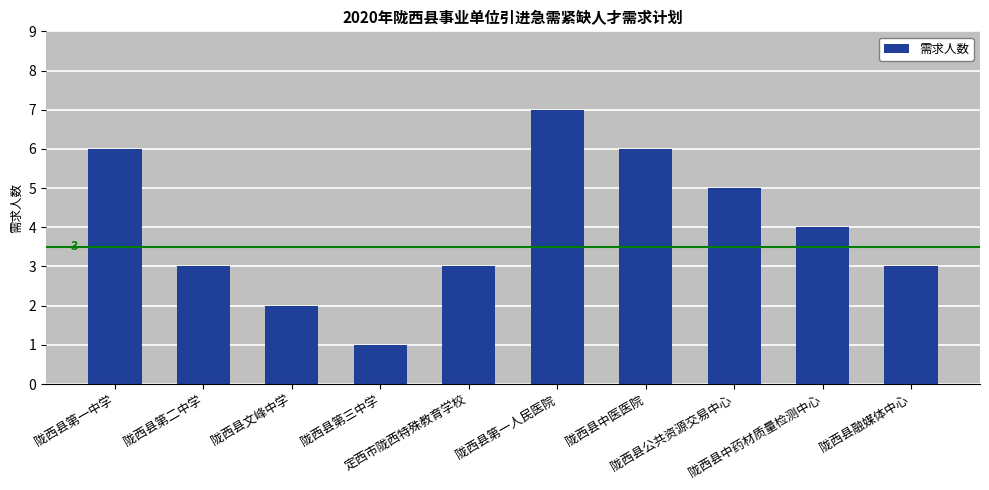

True or false: the data shows 7 at 陇西县第一人民医院.

True